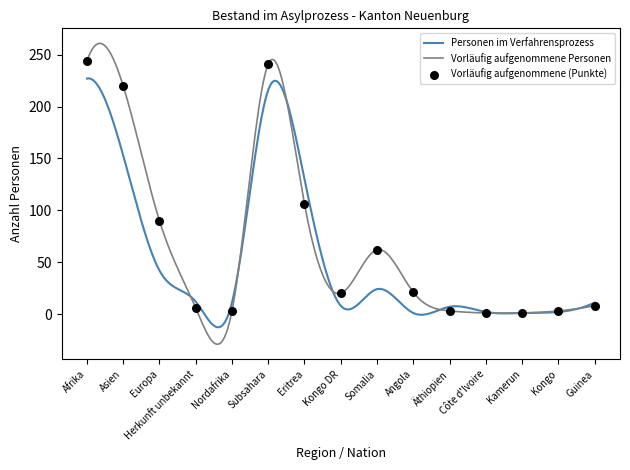

What is the change in value from Subsahara to Kongo?

-238